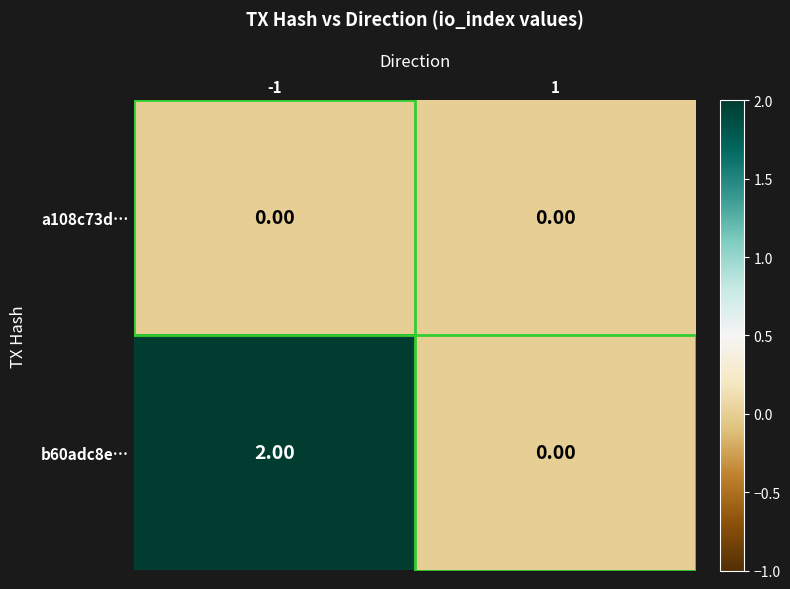

Which series has the widest spread of values?

b60adc8e…